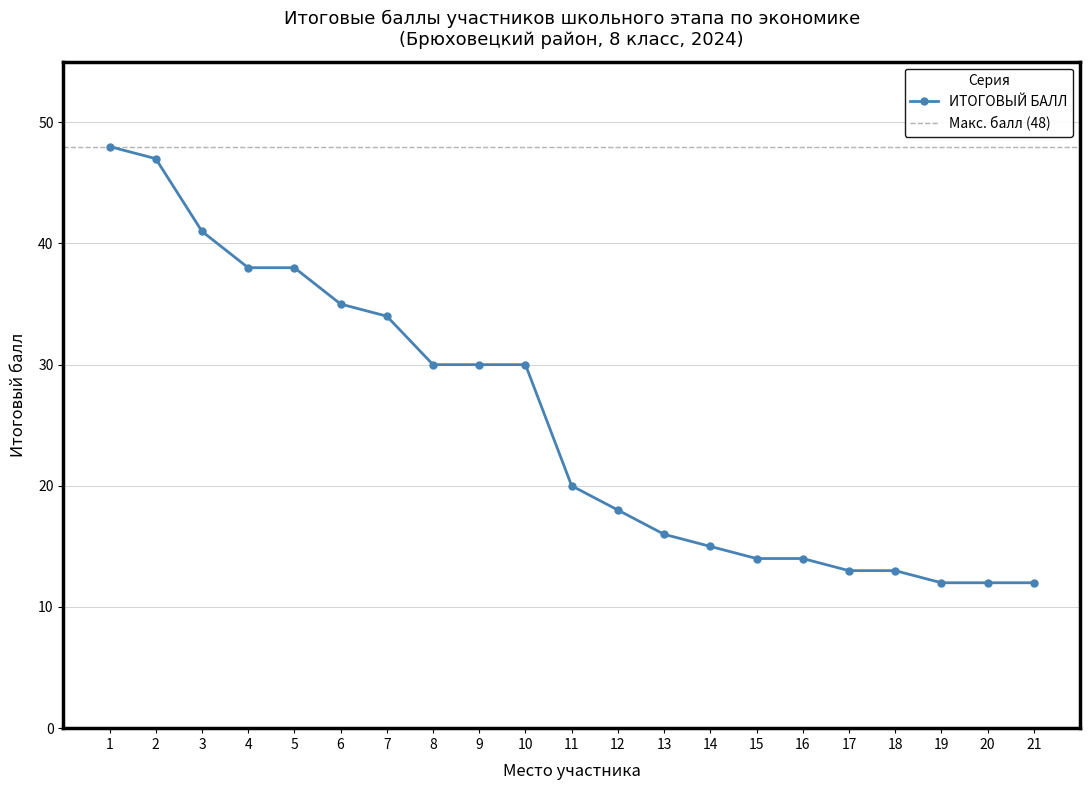

What is the average value?

25